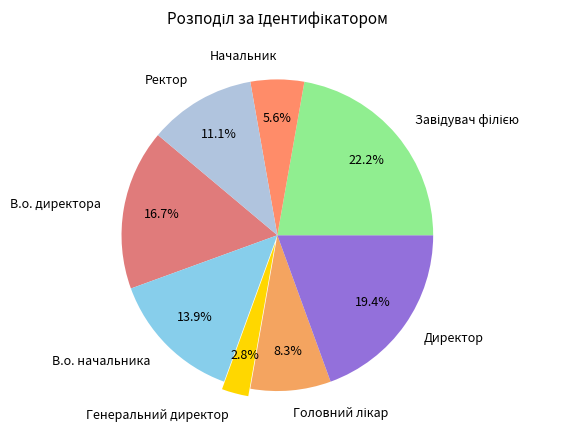

Is there any slice that represents more than half of the pie?

No